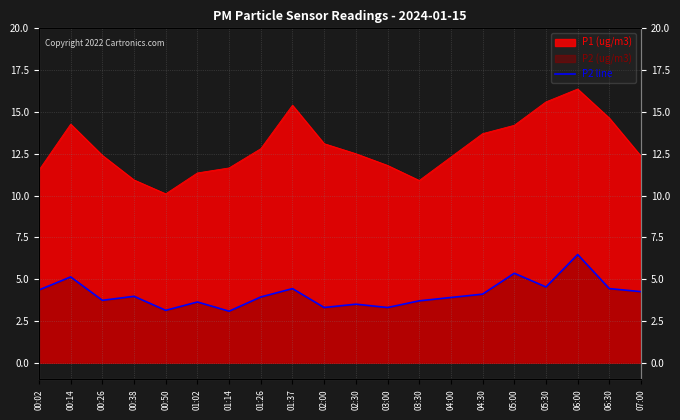

True or false: the data shows 4.4 at 06:30.

True